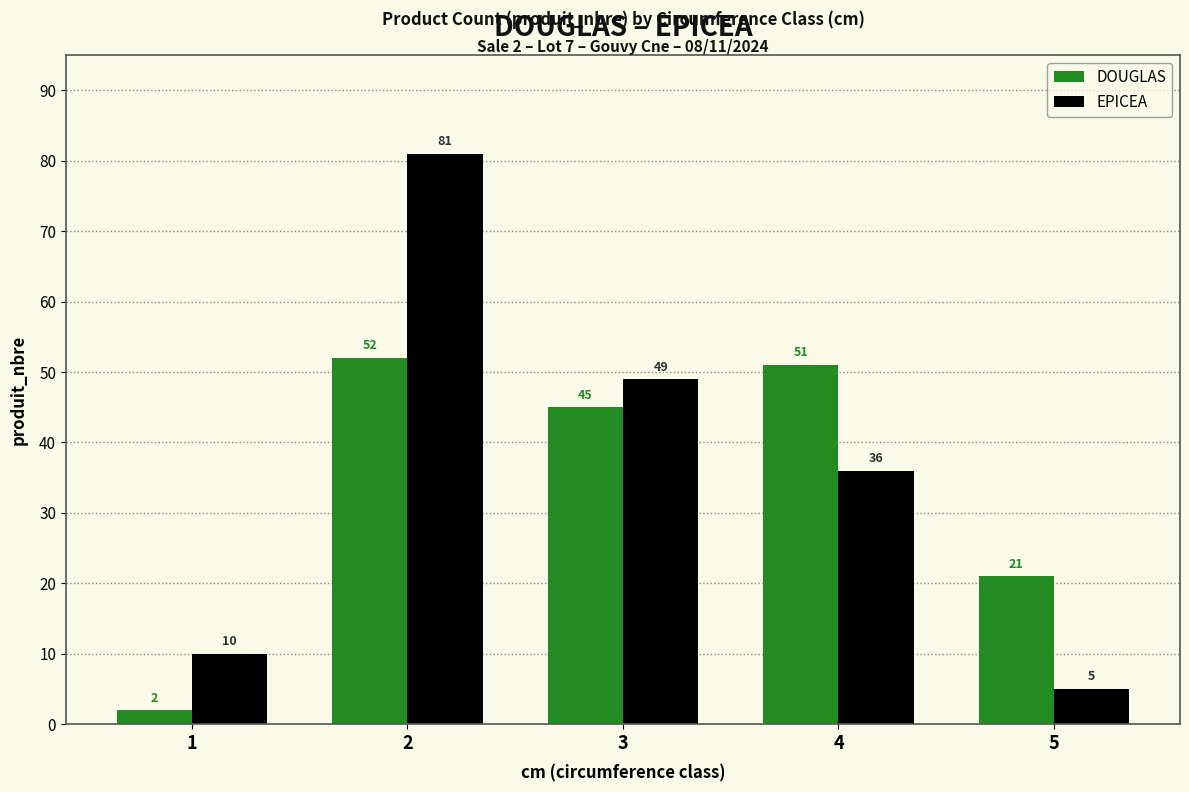

At how many categories does at least one series exceed 16?

4